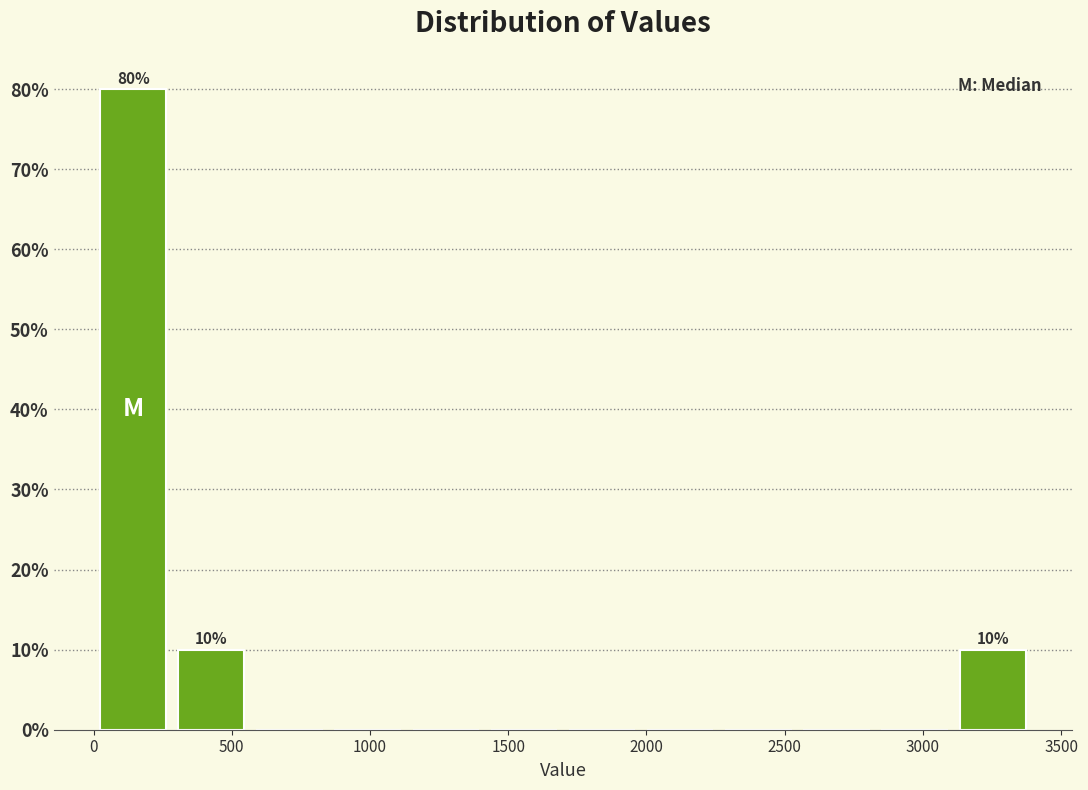

Over which range of the x-axis is the bar tallest?

0 to 300